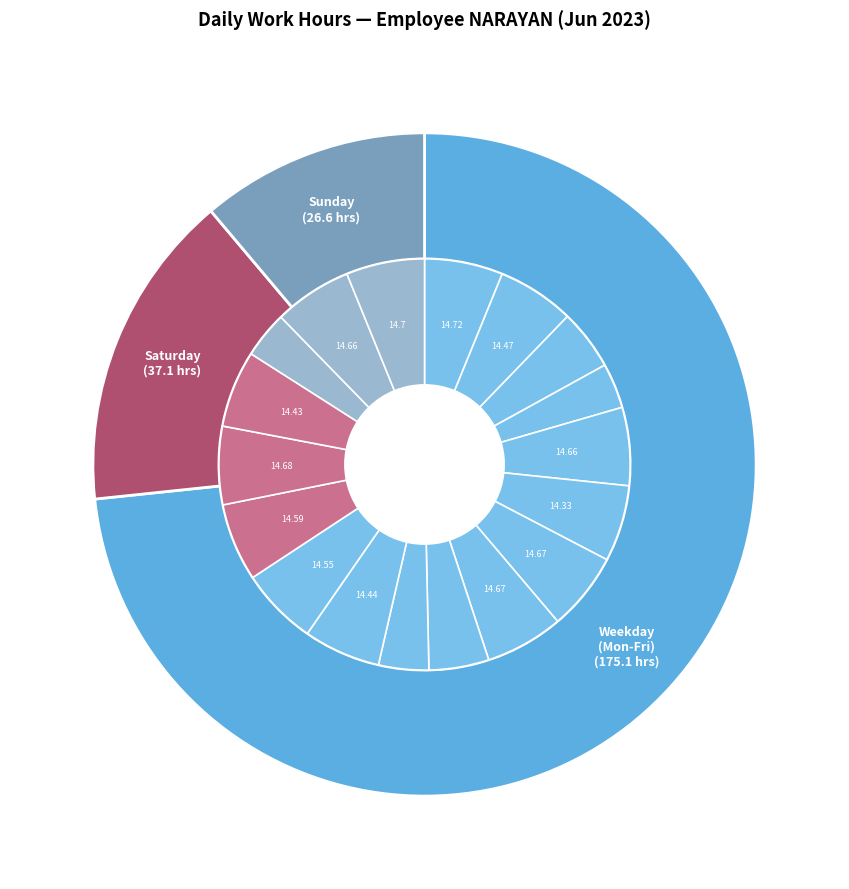

How many segments does this pie chart have?

18